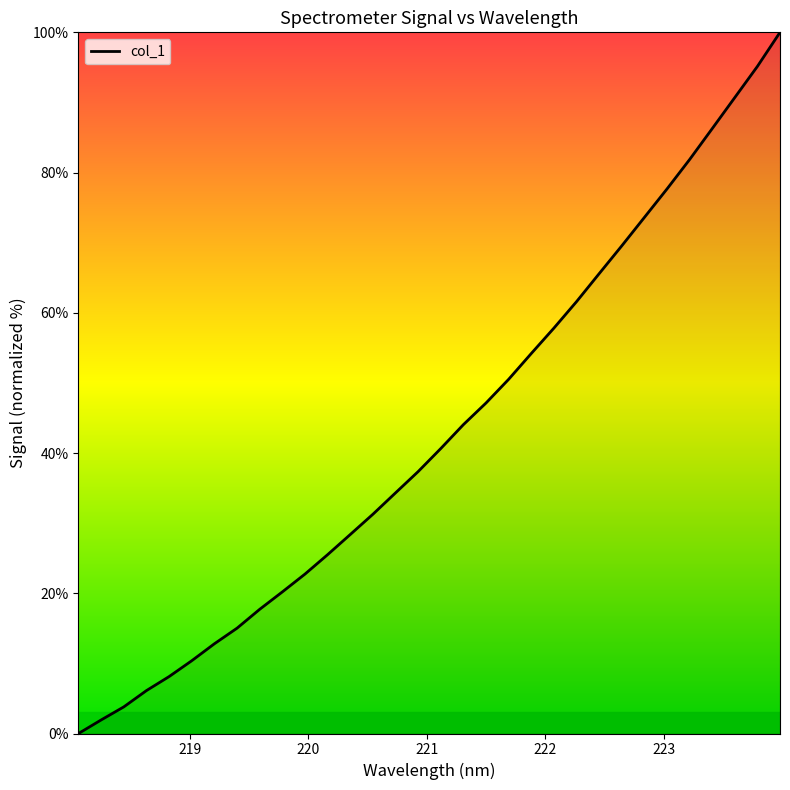

What is the greatest value displayed?

100.0